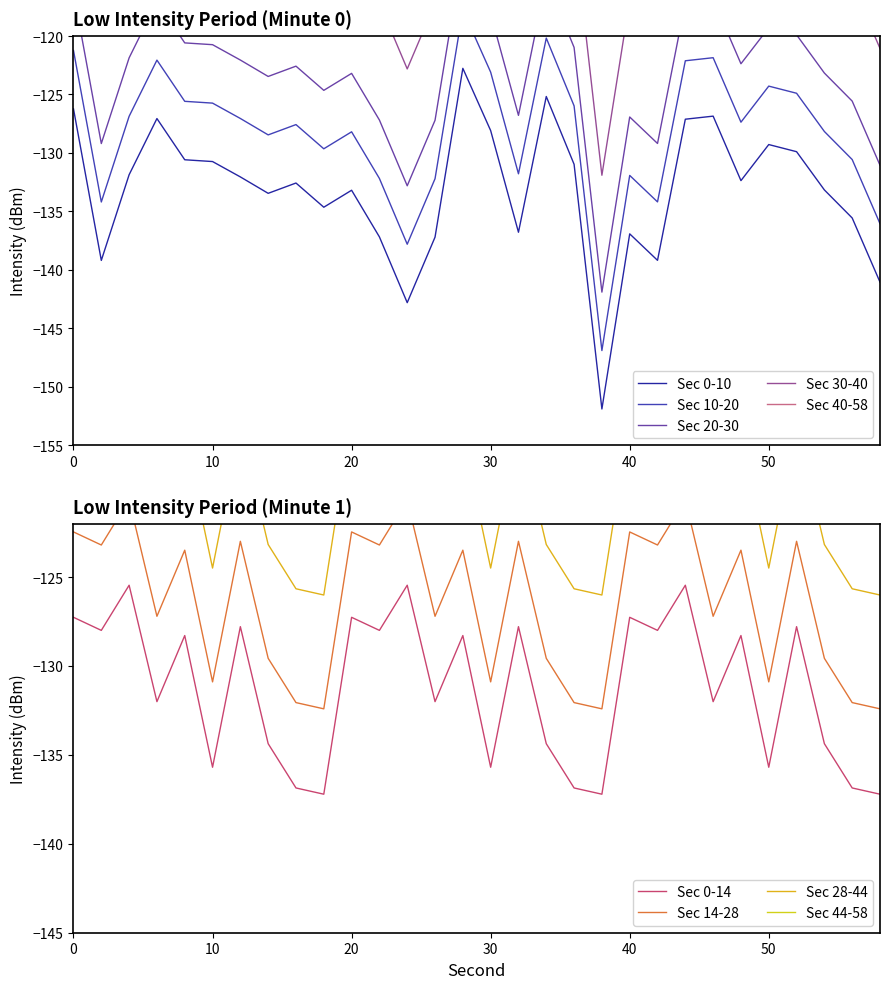

Which series has the widest spread of values?

minute 0